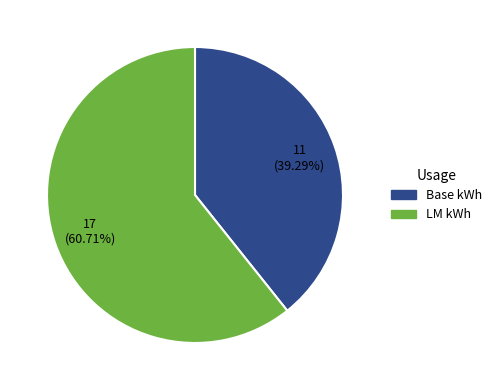

Is there a majority slice in this chart?

Yes